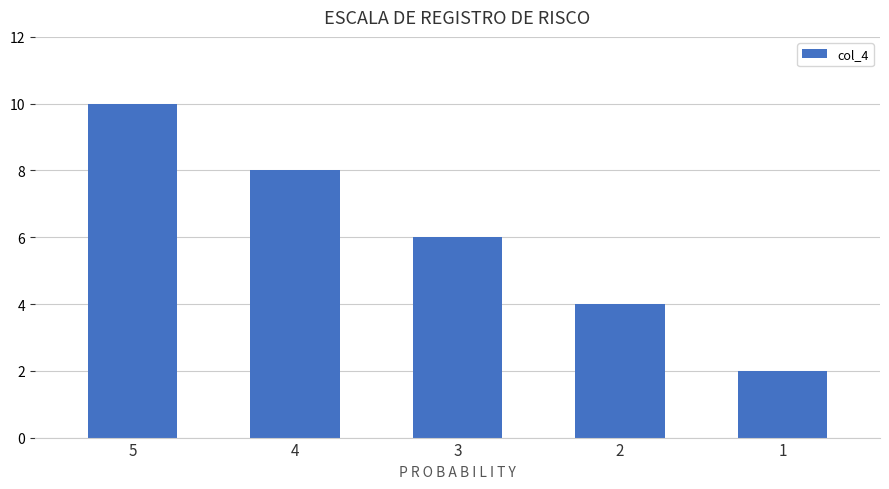

Are the bars grouped side by side (vs. stacked)?

No